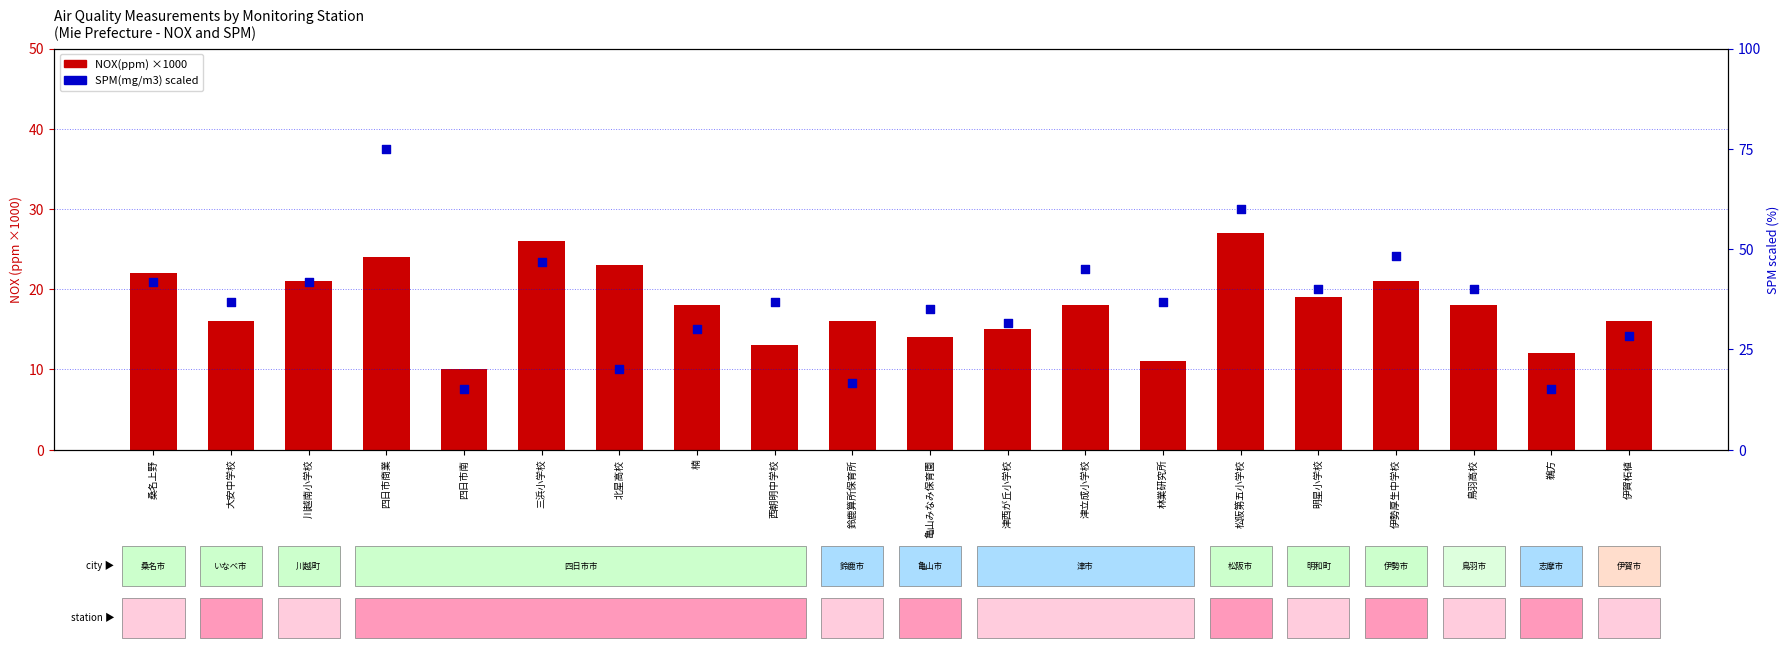

Which series has the widest spread of Y values?

SPM(mg/m3) scaled